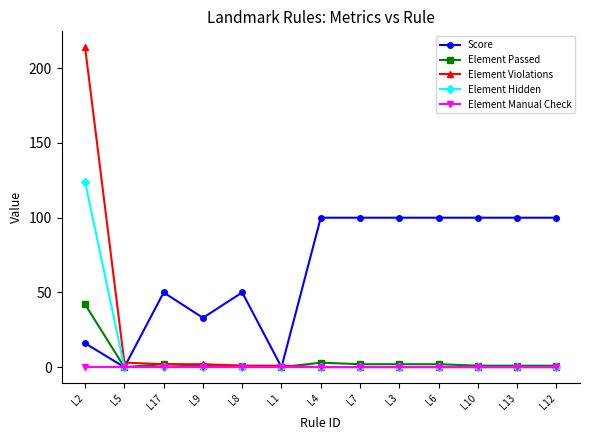

Which series has the largest range (max minus min)?

Element Violations